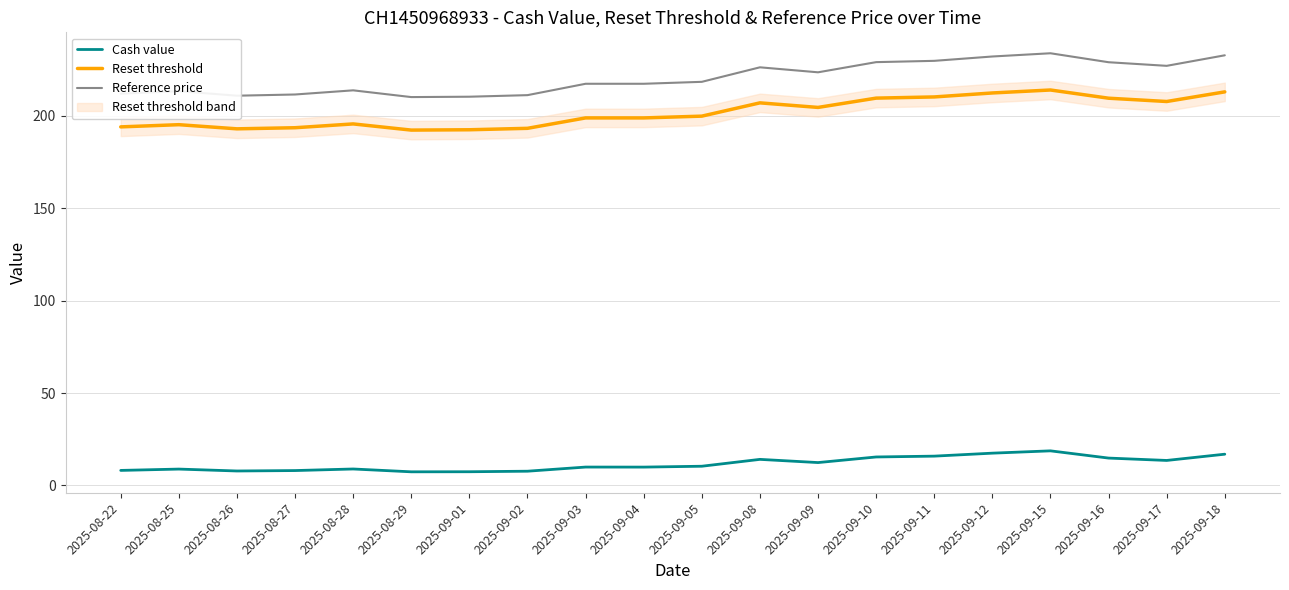

What is the difference between the highest and lowest values at 2025-09-02?

203.4